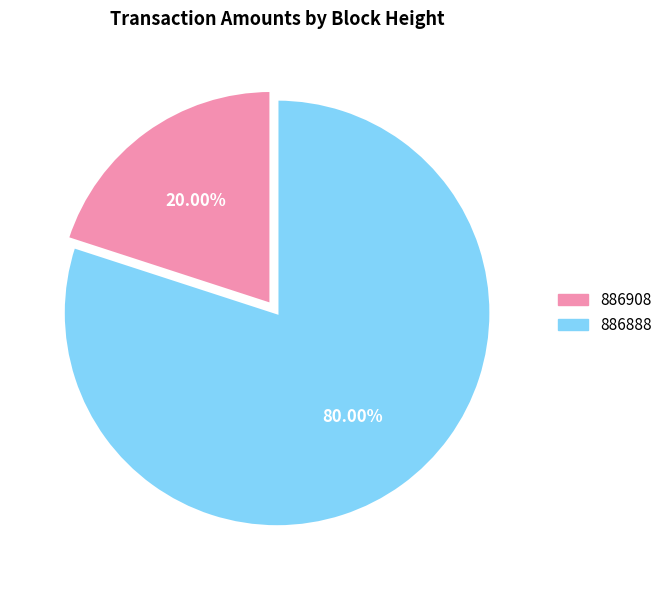

To the nearest percent, what is the combined percentage of 886908 and 886888?

100%